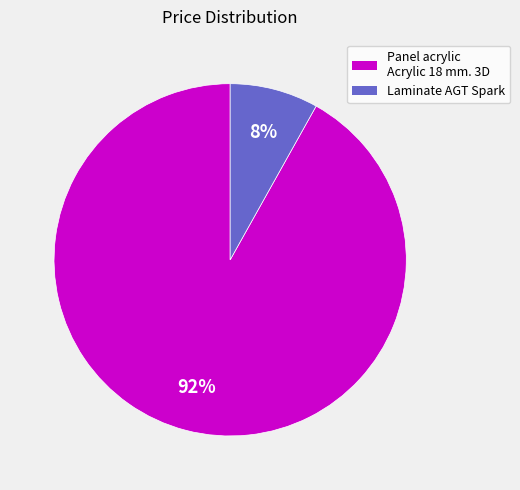

Which slice is the smallest?

Laminate AGT Spark